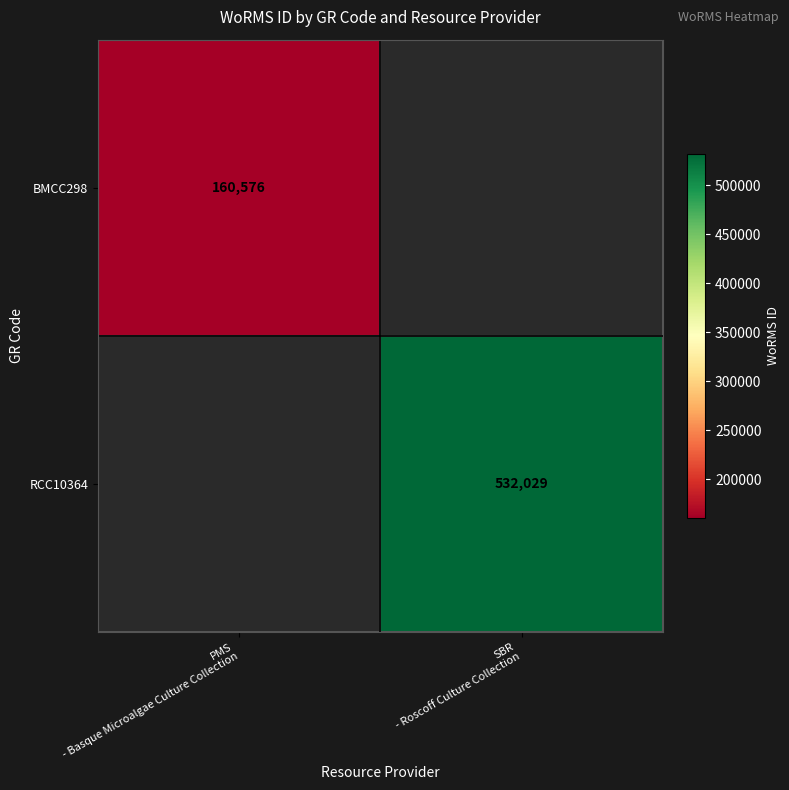

Rank the series by their maximum value, from highest to lowest.

BMCC298, RCC10364